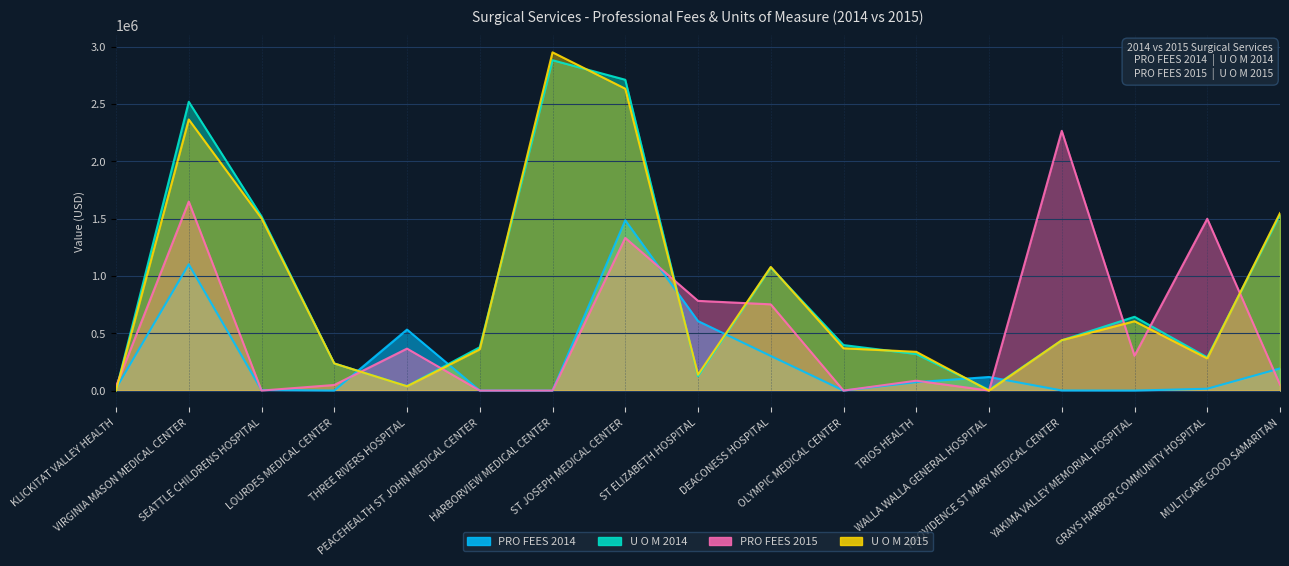

The U O M 2014 series shows 570971 at PEACEHEALTH ST JOHN MEDICAL CENTER. True or false?

False